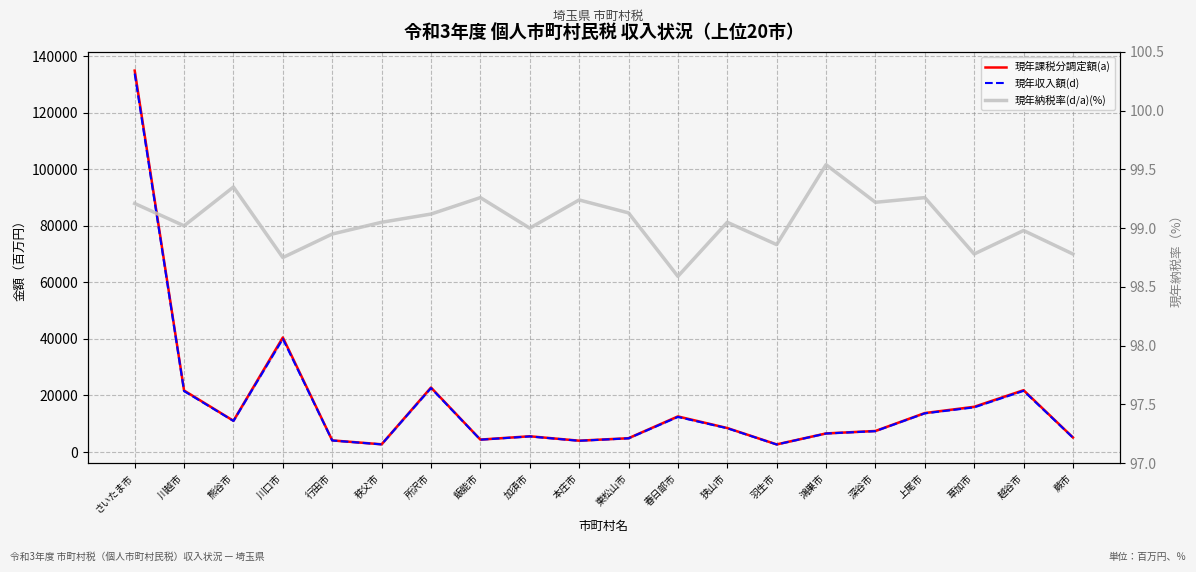

What is the spread (max minus min) of values at 狭山市?

8395.0